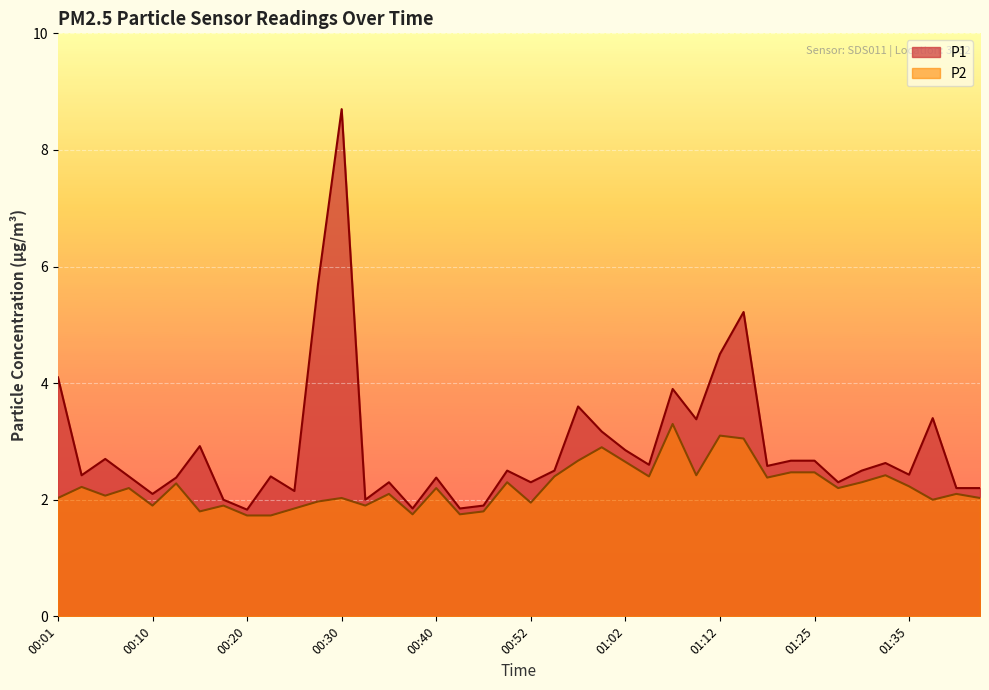

At 00:15, list the series in order from smallest to largest.

P2, P1